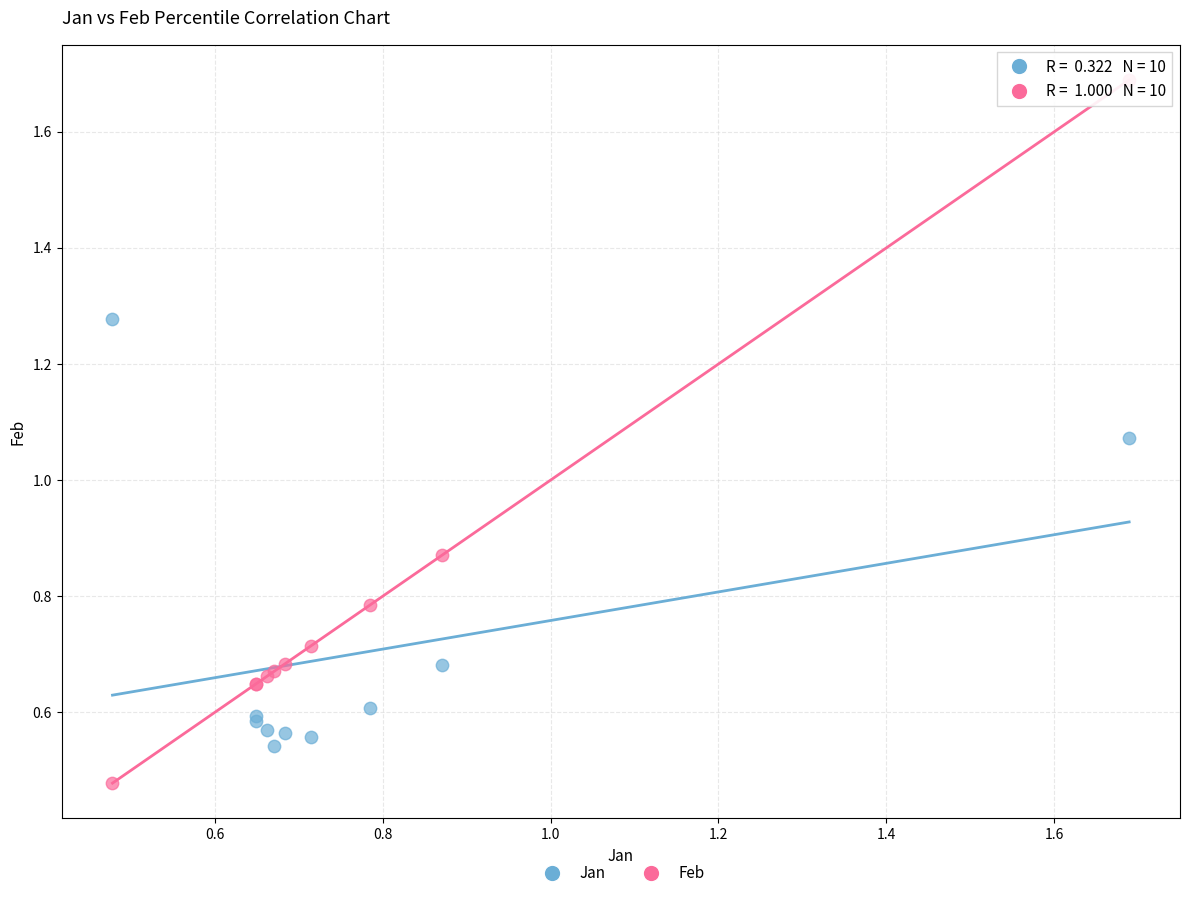

Which series has the largest Y range (max minus min)?

Feb